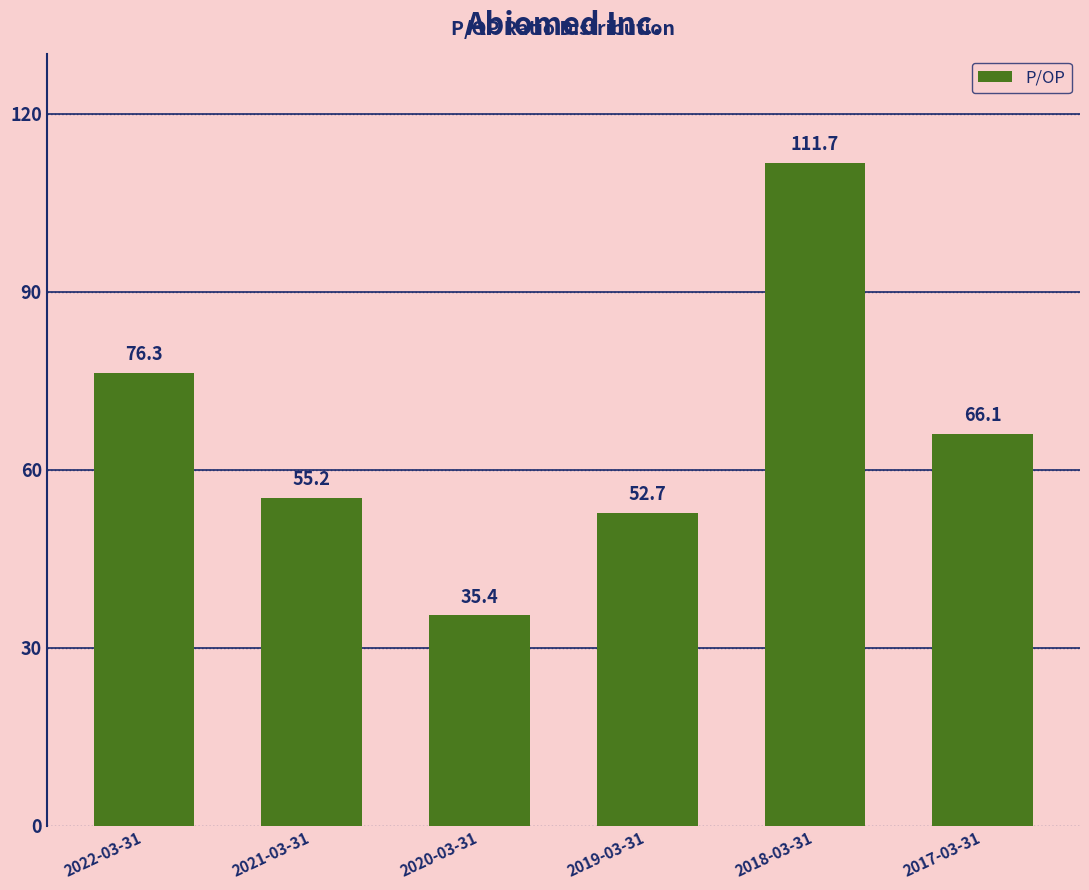

Rank the categories by value from lowest to highest.

2020-03-31, 2019-03-31, 2021-03-31, 2017-03-31, 2022-03-31, 2018-03-31